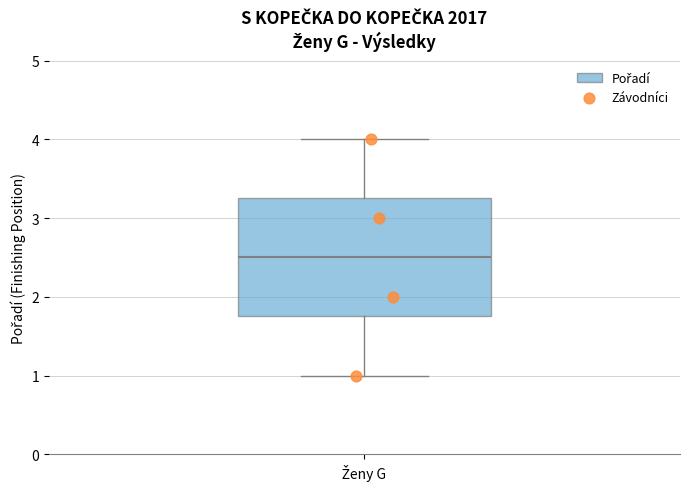

Read this box plot against the y-axis: the position of the median line, the range covered by the box, and the ends of both whiskers. The values are not printed on the chart, so give them approximately, as read against the axis.

median 2.5, box 1.8 to 3.3, whiskers 1.0 to 4.0